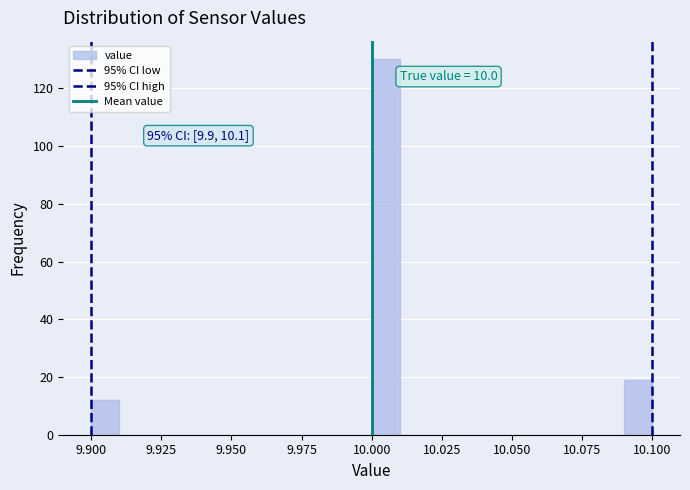

Read against the x-axis, roughly where is the centre of the tallest bar?

10.005